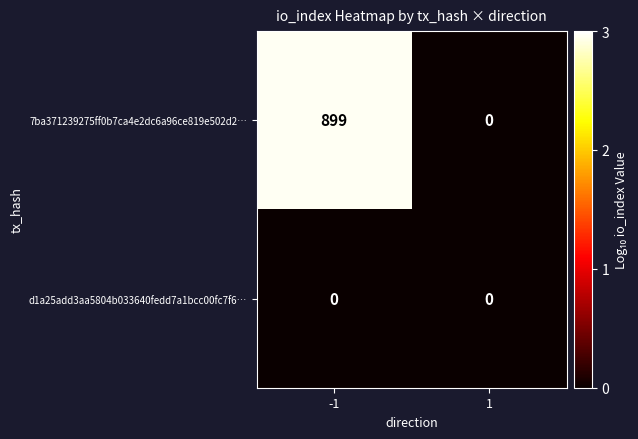

Which series changed the most between -1 and 1?

7ba371239275ff0b7ca4e2dc6a96ce819e502d2…